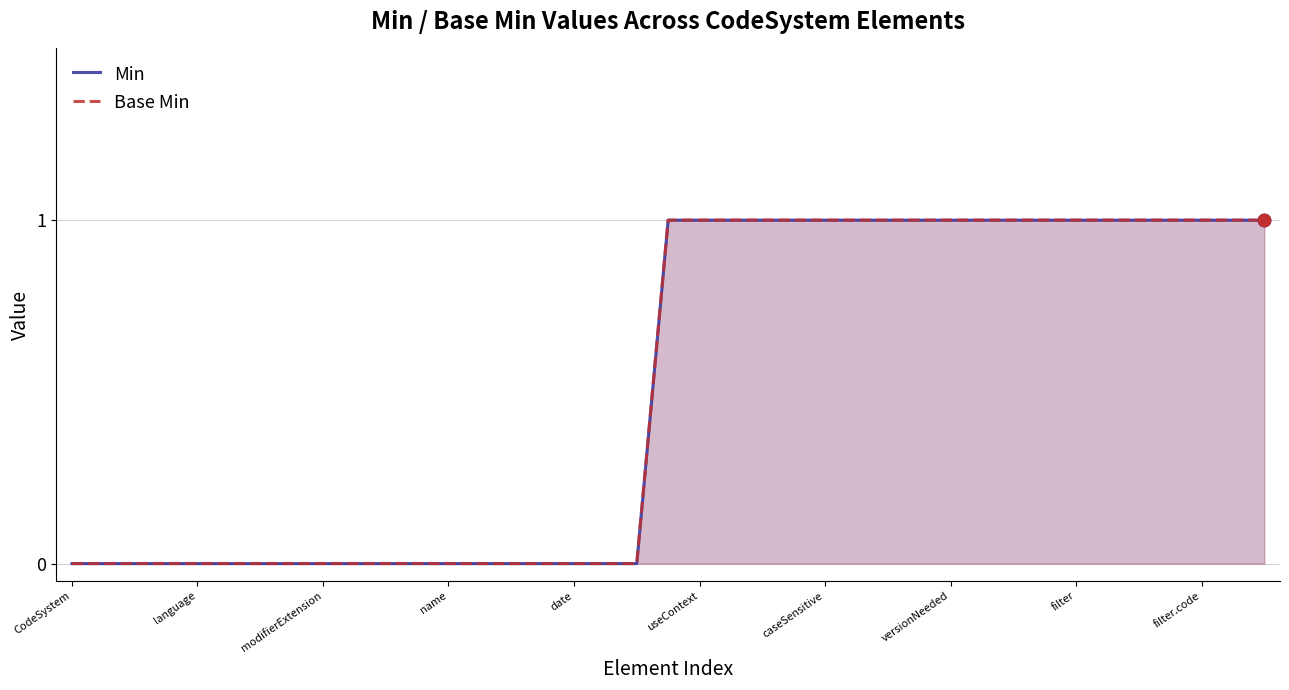

Which series contains the lowest Y value?

Min